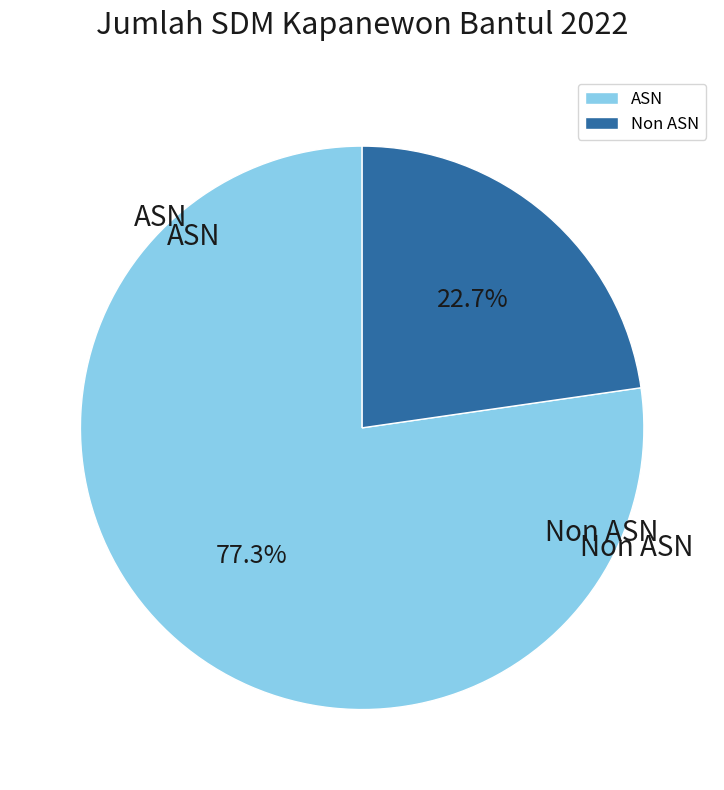

To the nearest percent, what is the difference between the Non ASN and ASN slice percentages?

55%